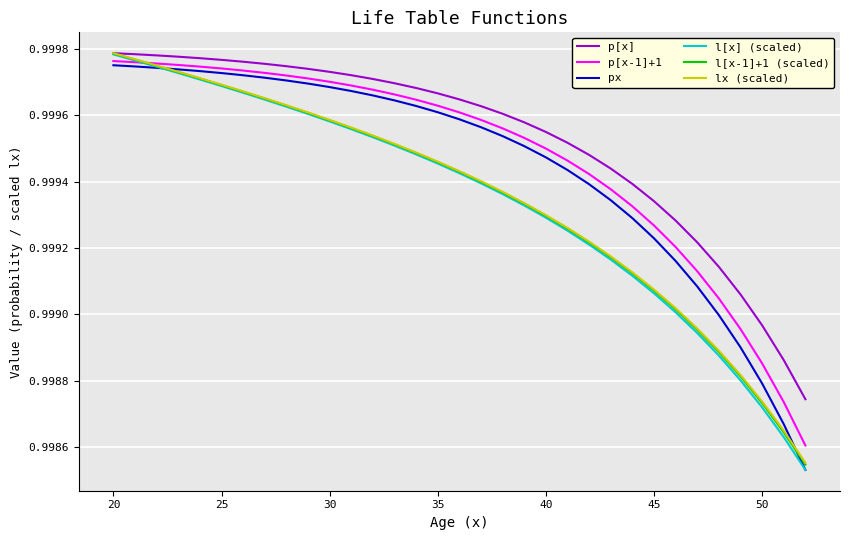

After their last crossing, which series has the higher values: p[x-1]+1 or l[x-1]+1 (scaled)?

p[x-1]+1